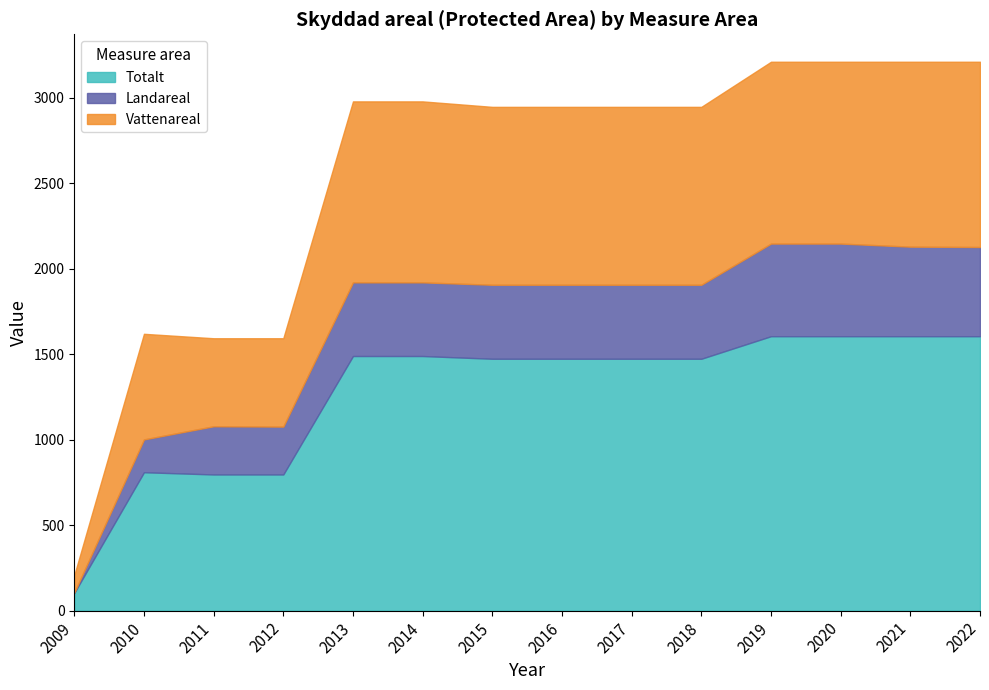

What is the total value across all series at 2014?

2980